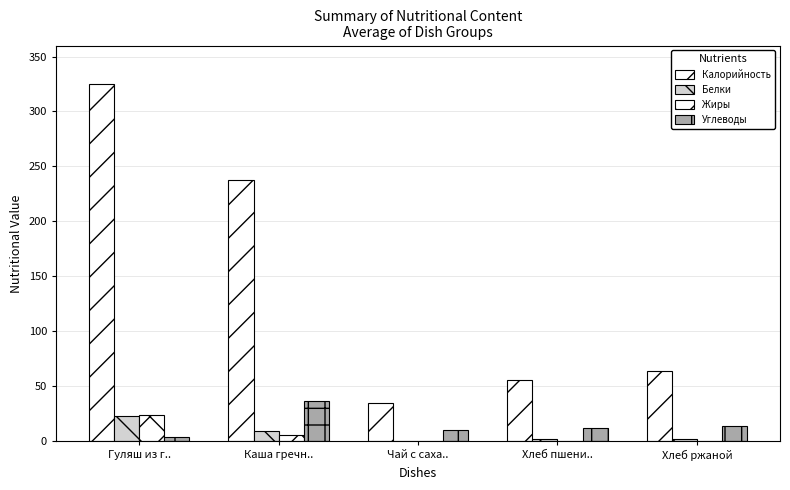

Count the number of data series in this chart.

4